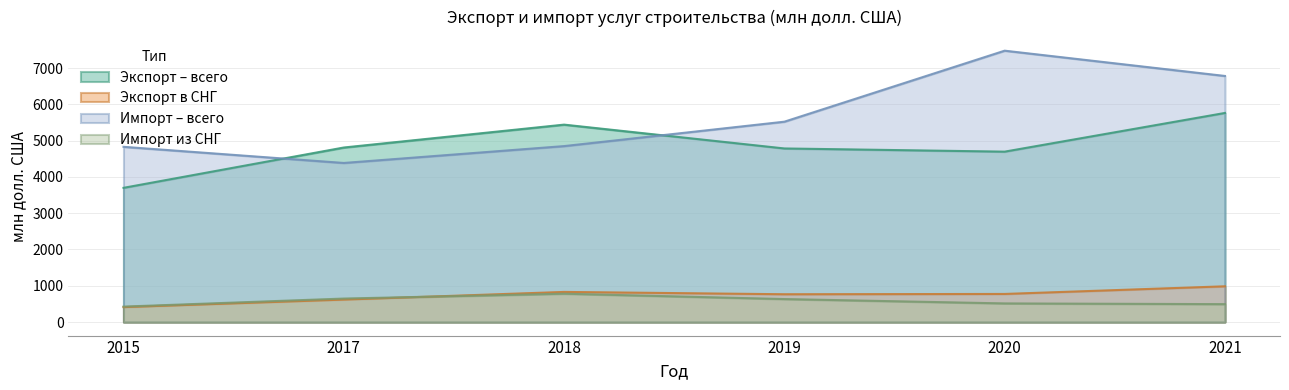

Is the value of Экспорт – всего at 2017 greater than the value of Импорт – всего at 2020?

No